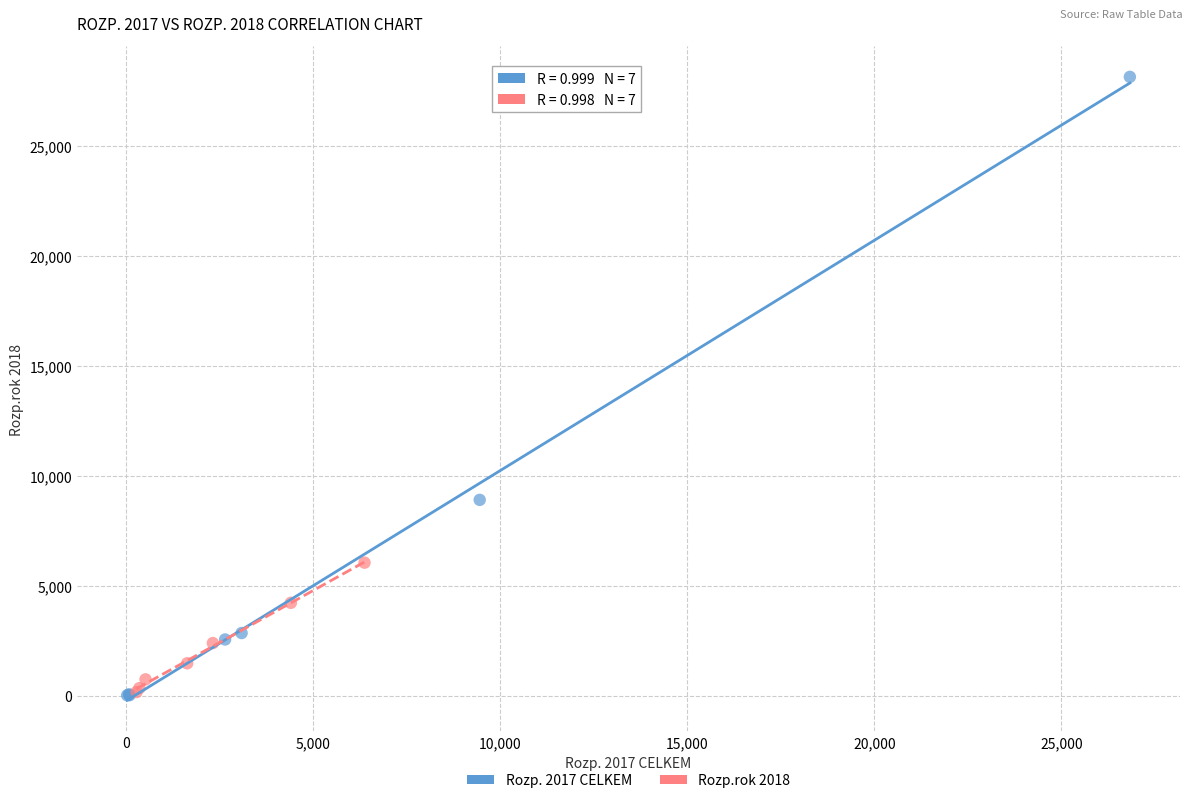

What are all the series names shown in the legend?

Rozp. 2017 CELKEM, Rozp.rok 2018